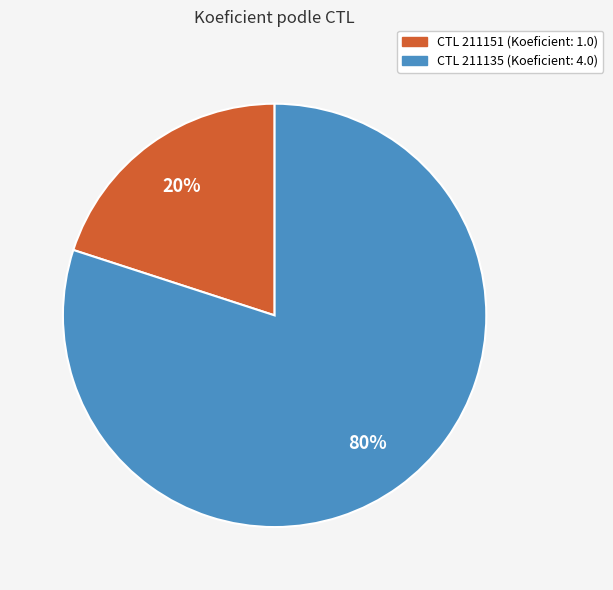

To the nearest percent, what is the difference between the largest and smallest slice percentages?

60%